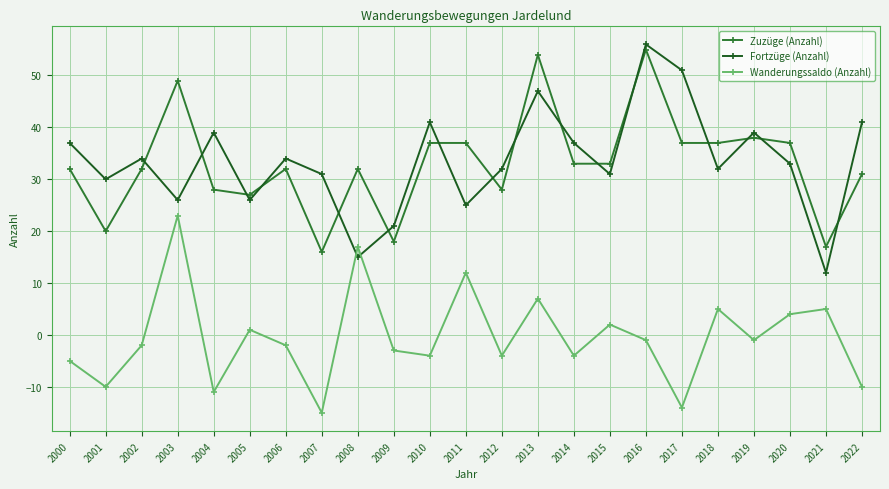

What is the spread (max minus min) of values at 2005?

26